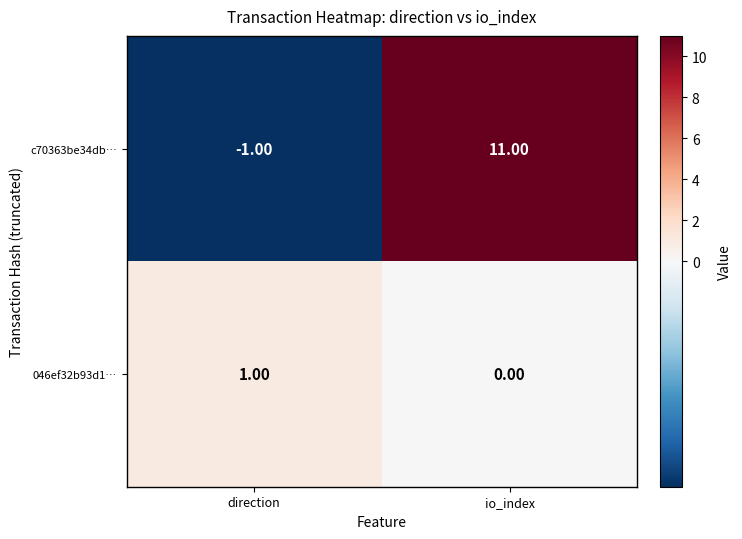

Which series changed the most between direction and io_index?

c70363be34db…